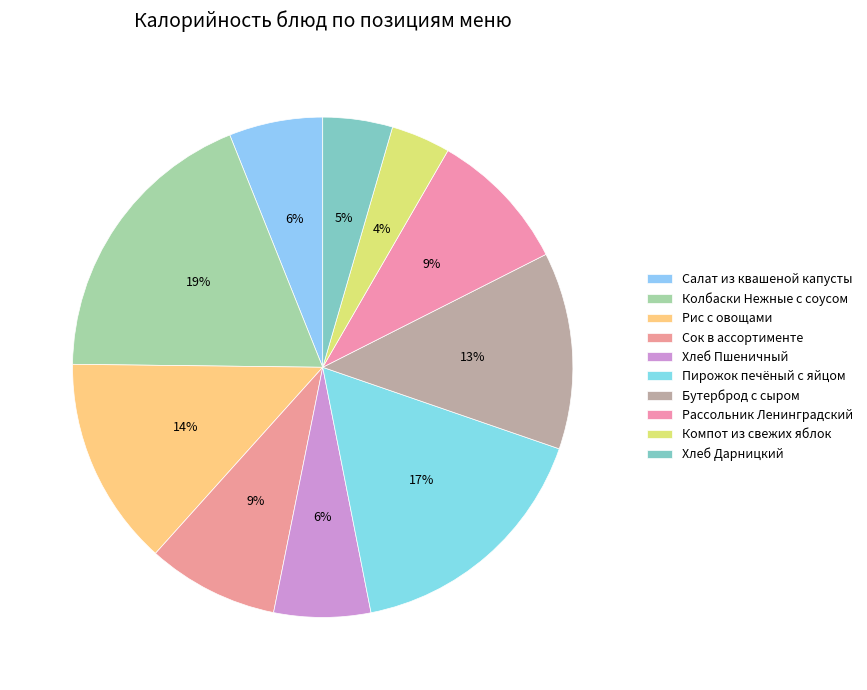

To the nearest percent, what is the combined percentage of Рассольник Ленинградский and Хлеб Пшеничный?

15%